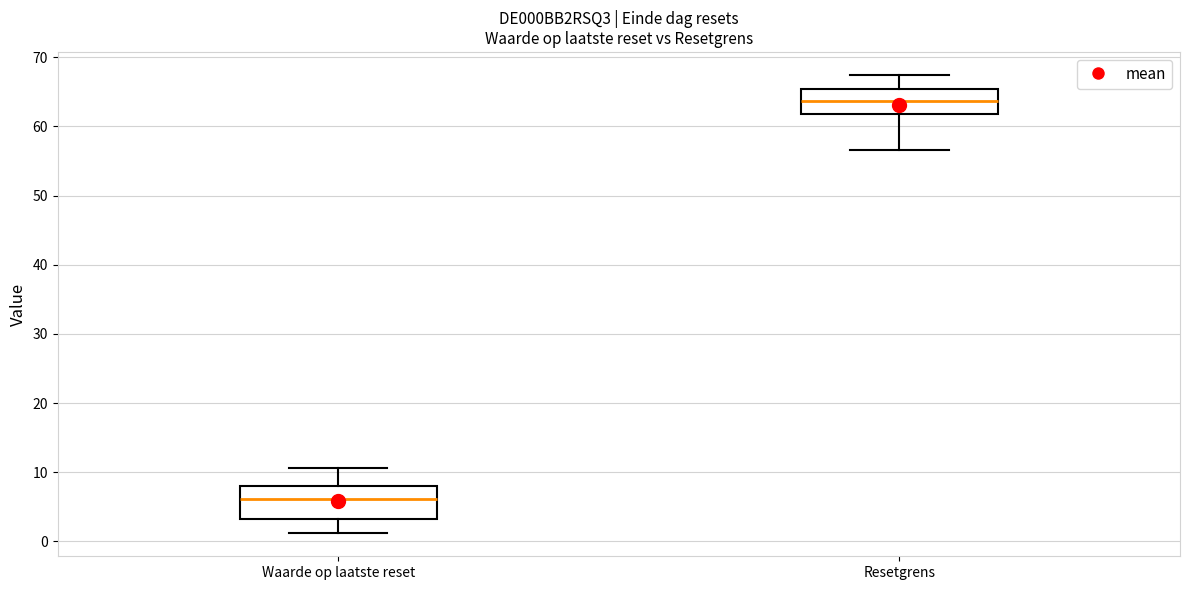

Which box has the lowest median line?

Waarde op laatste reset